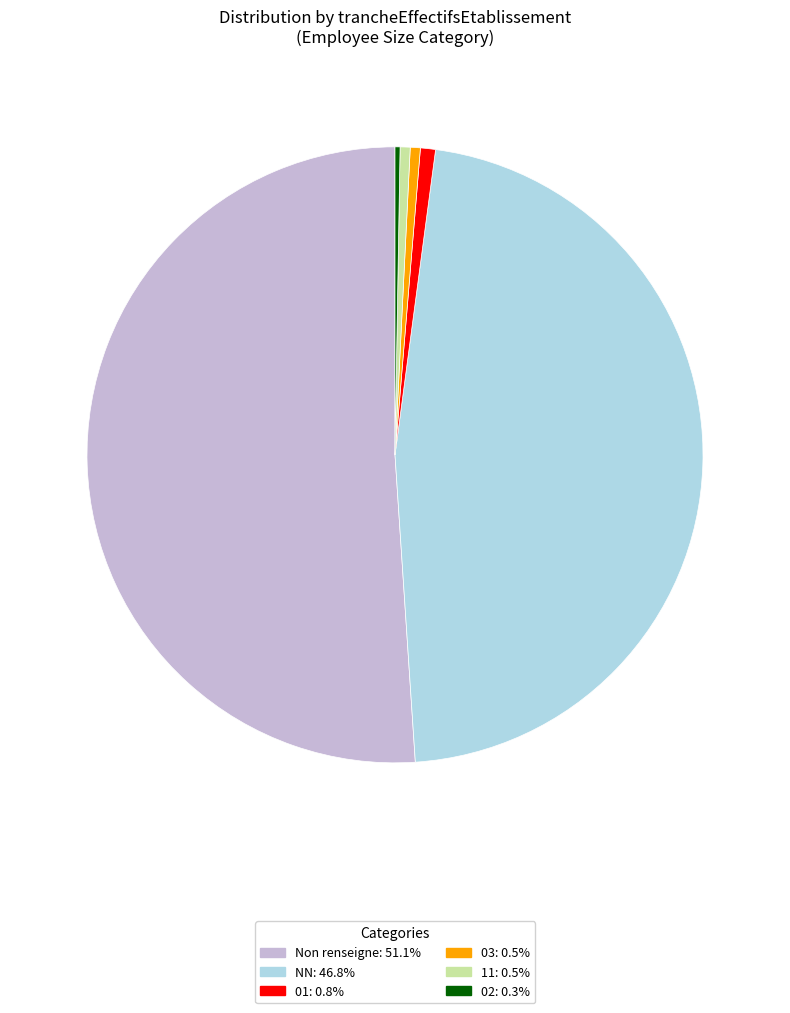

Is the sum of 01: 0.8% and NN: 46.8% greater than half?

No